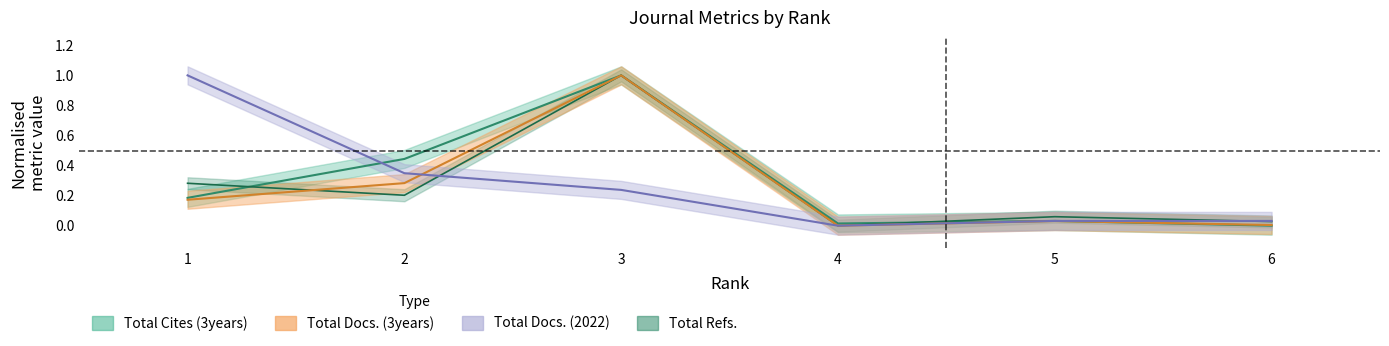

Is it true that Total Docs. (2022) equals 0.0 at 4?

True